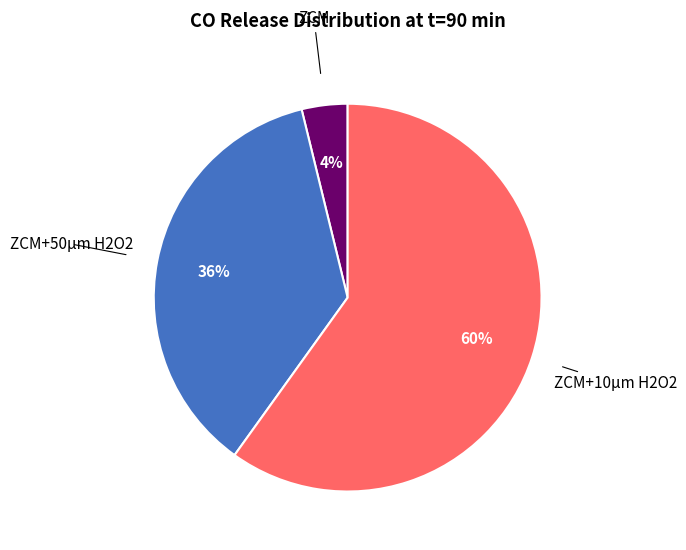

Does any single category account for the majority?

Yes